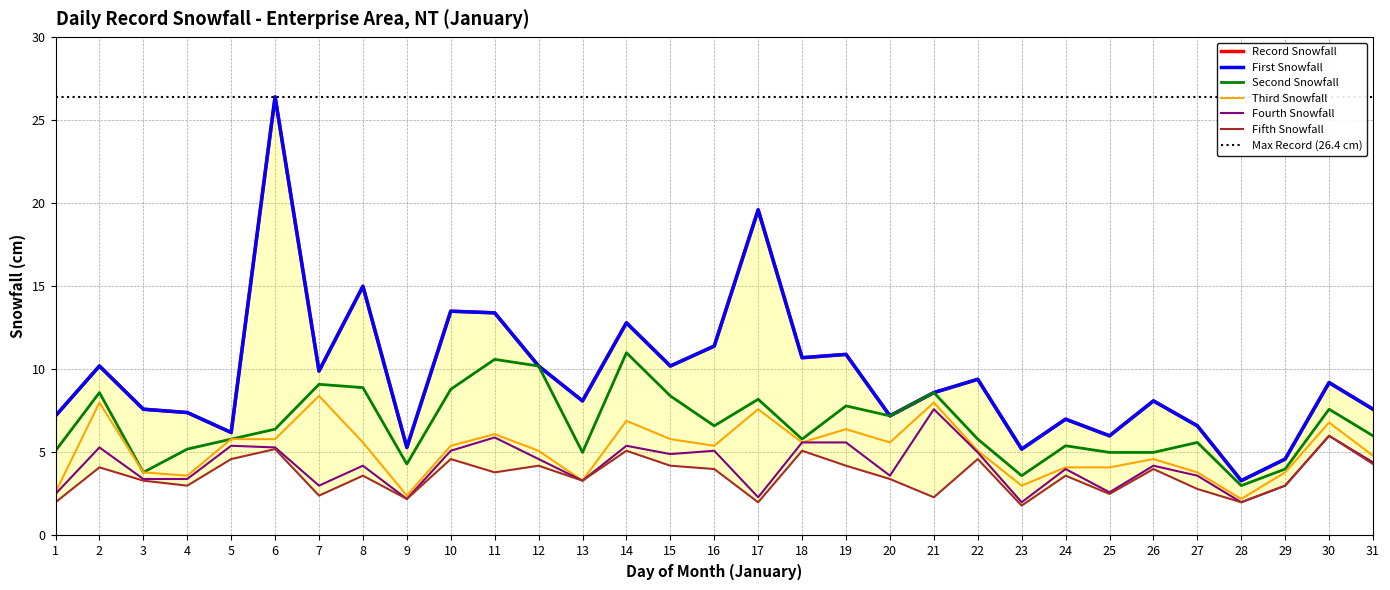

What is the difference between the highest and lowest values at 10?

8.9